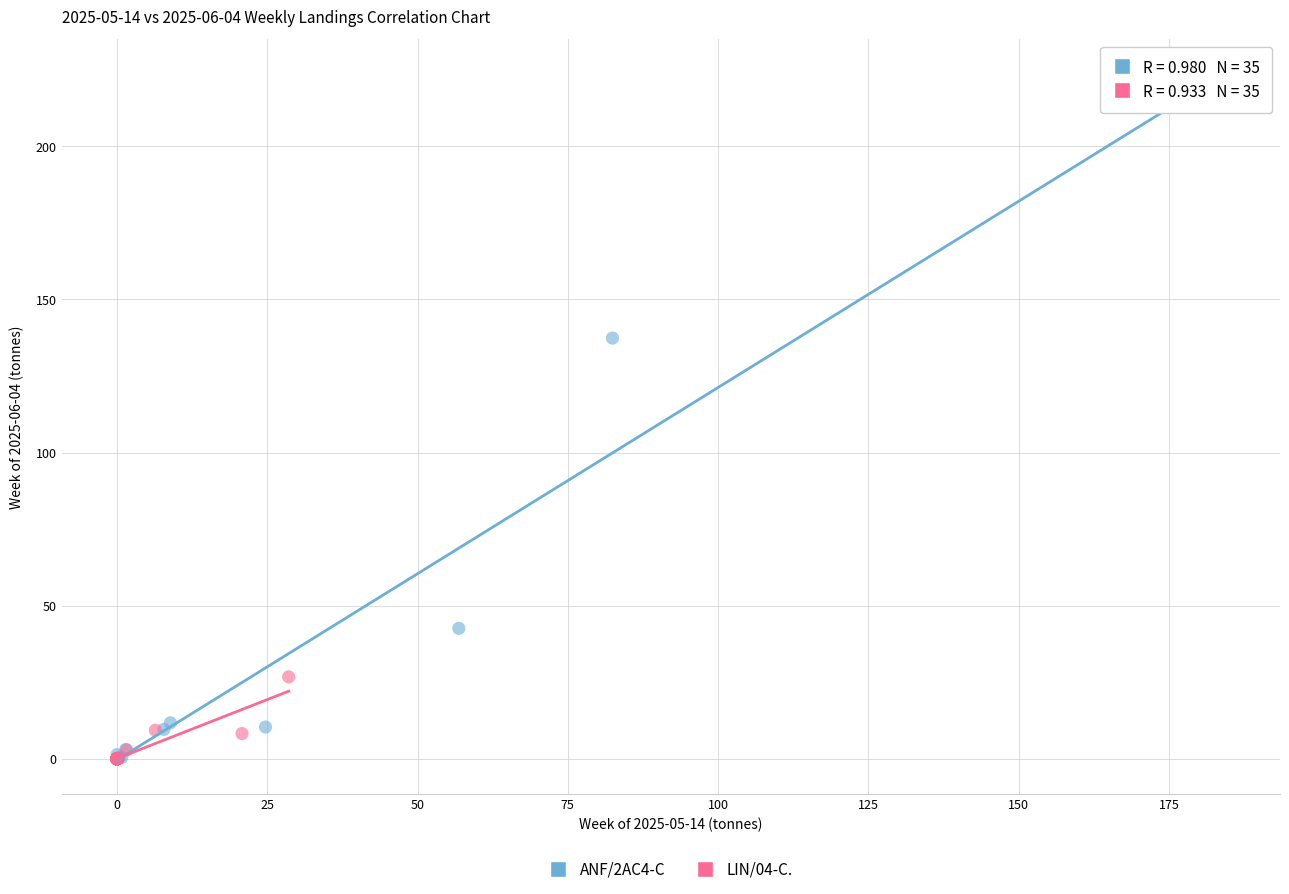

Which series reaches the maximum Y coordinate?

ANF/2AC4-C